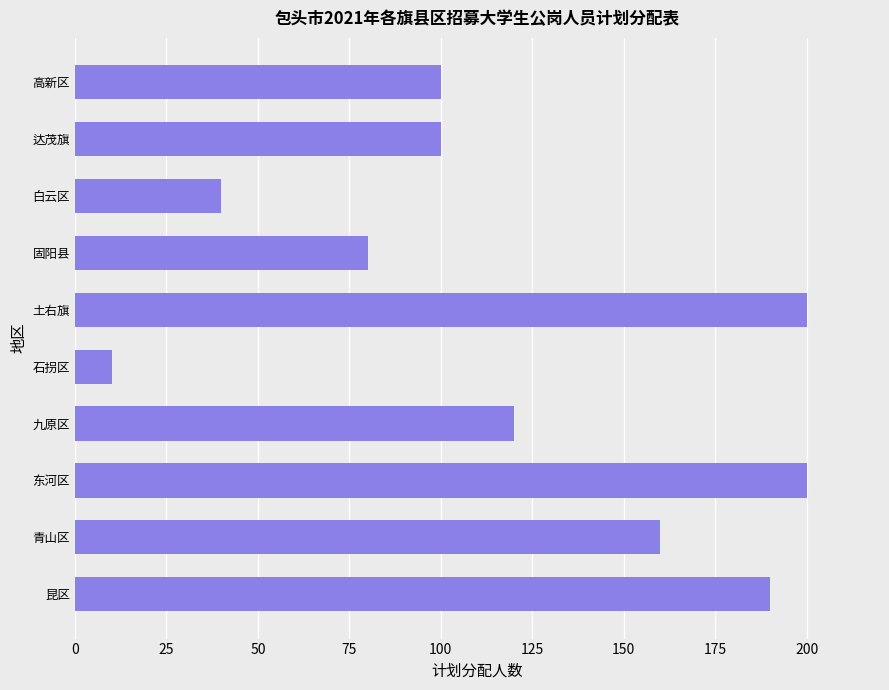

Reading bottom to top, list all the values displayed in this chart.

190	160	200	120	10	200	80	40	100	100